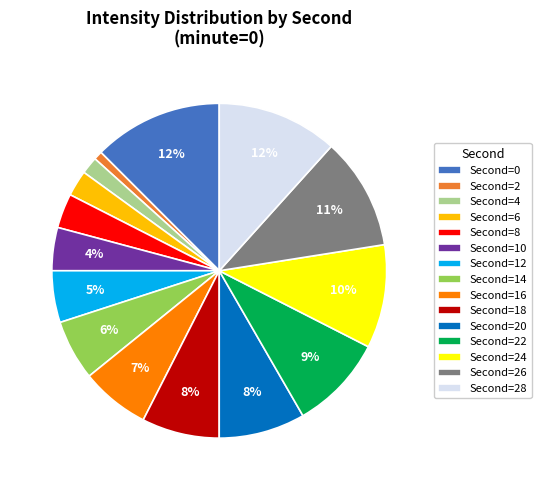

Does any single category account for the majority?

No